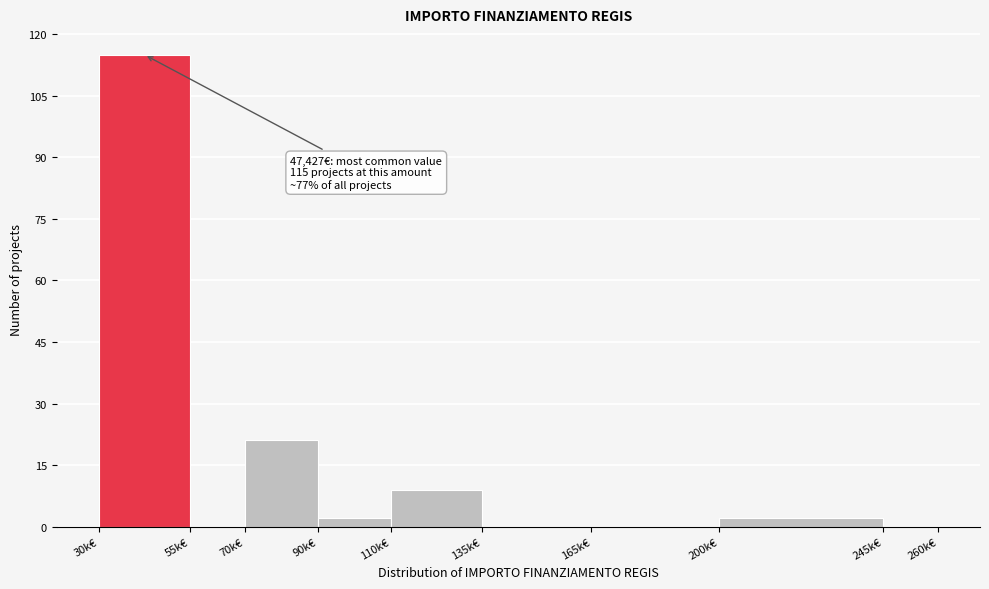

Reading right to left, what are all the values shown in this chart?

245k€=0	200k€=2	165k€=0	135k€=0	110k€=9	90k€=2	70k€=21	55k€=0	30k€=115